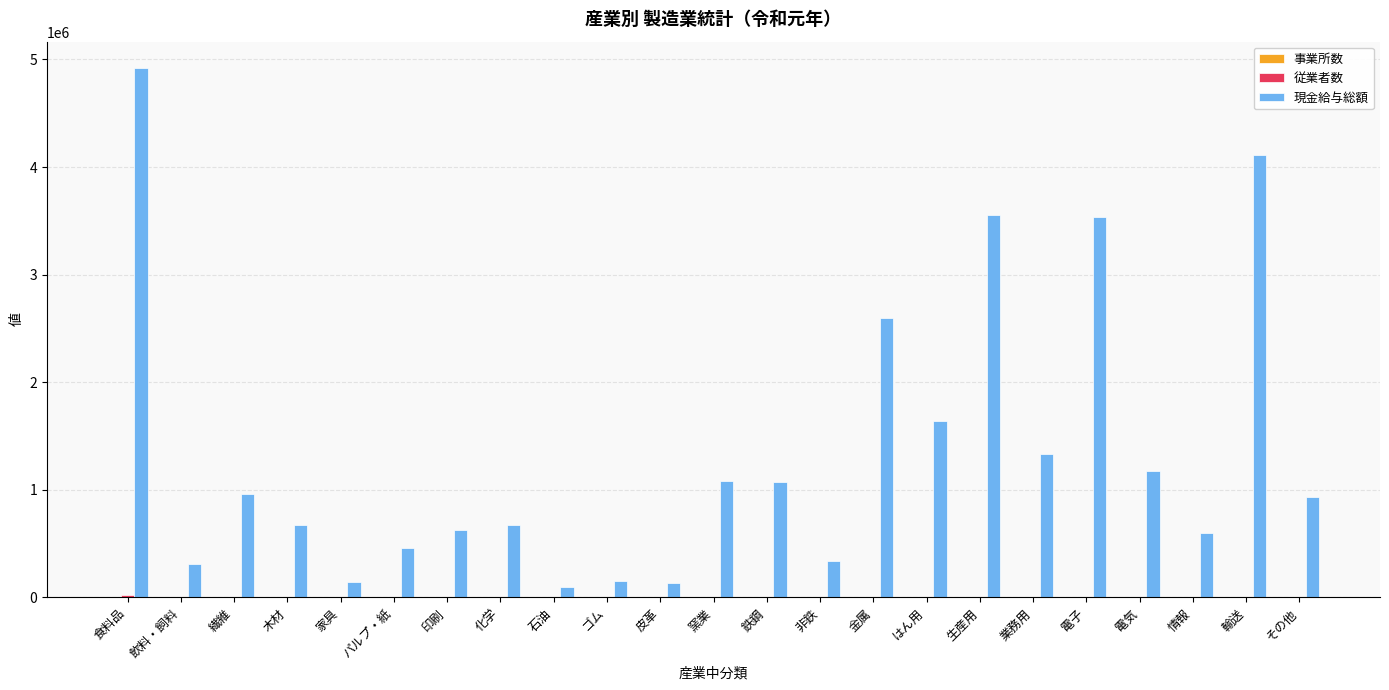

Count the number of data series in this chart.

3